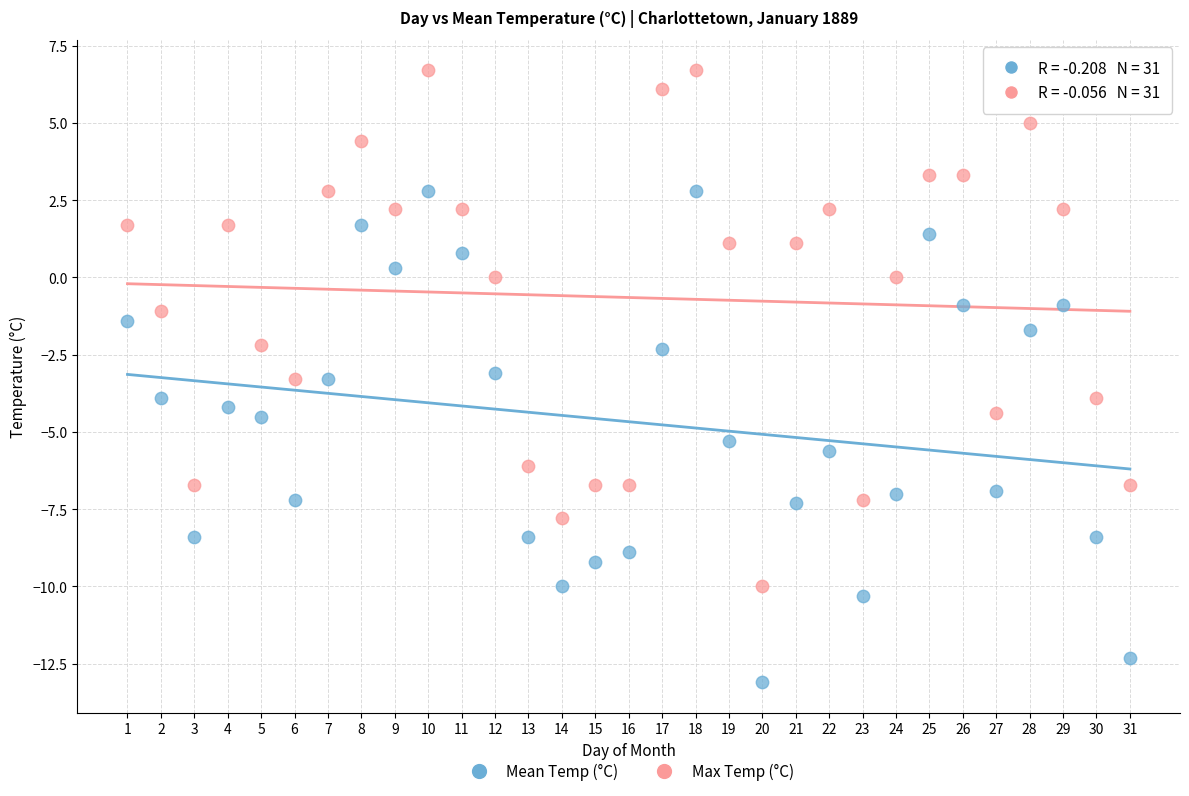

Across all data points, what is the range of X values (max minus min)?

30.0